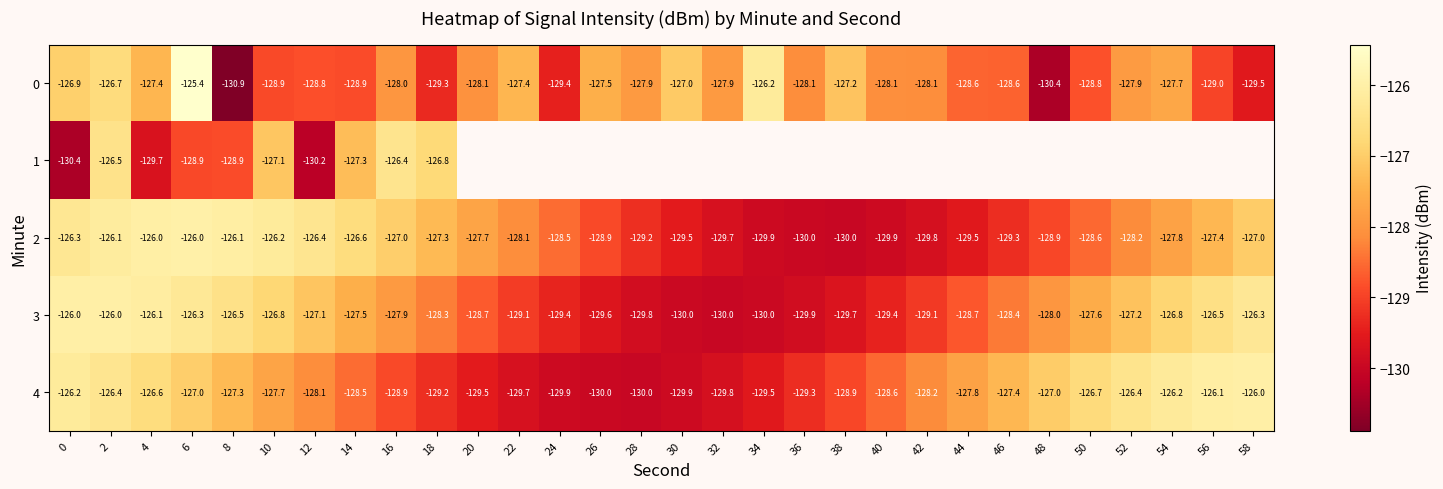

Is the value of 0 at 4 greater than the value of 1 at 18?

No